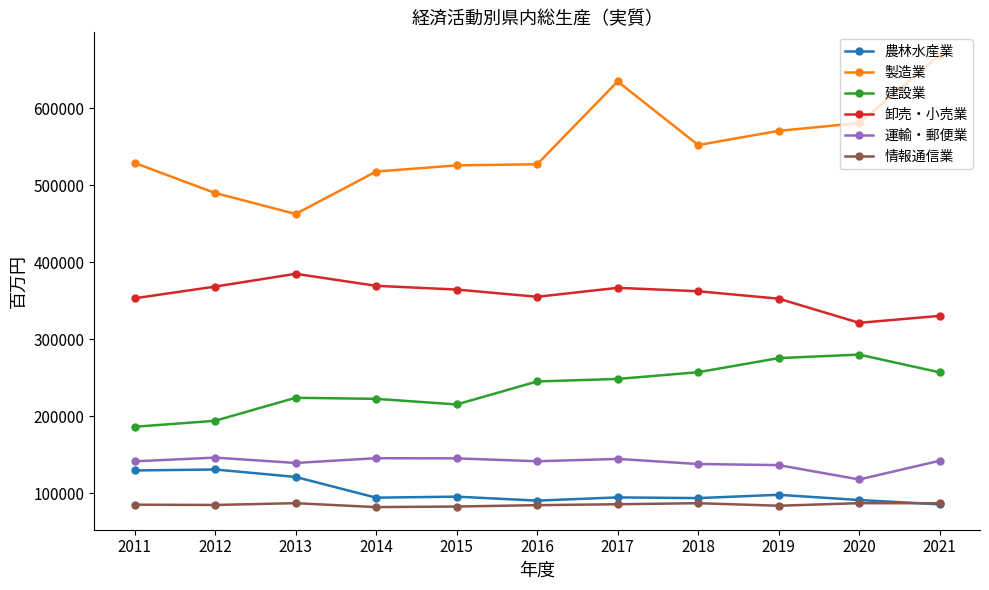

Does the chart display data point markers on the line(s)?

Yes